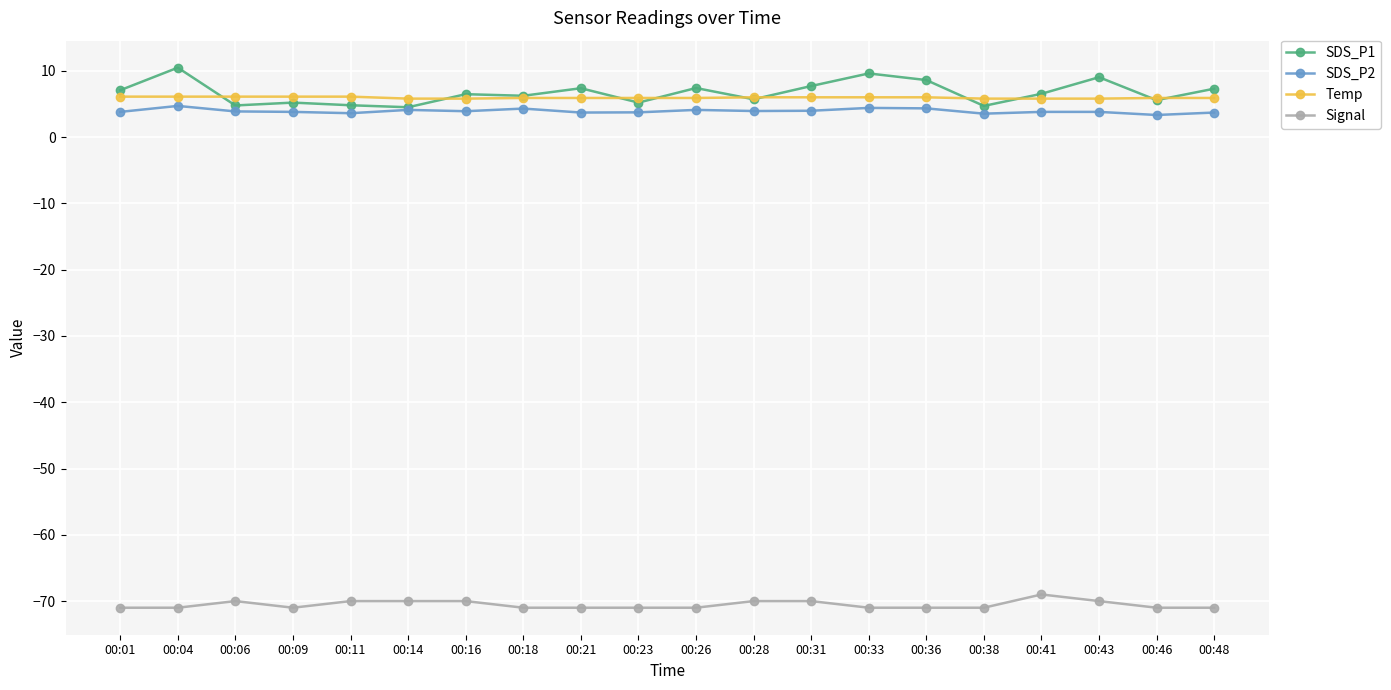

Where is the first local maximum for SDS_P1?

00:04